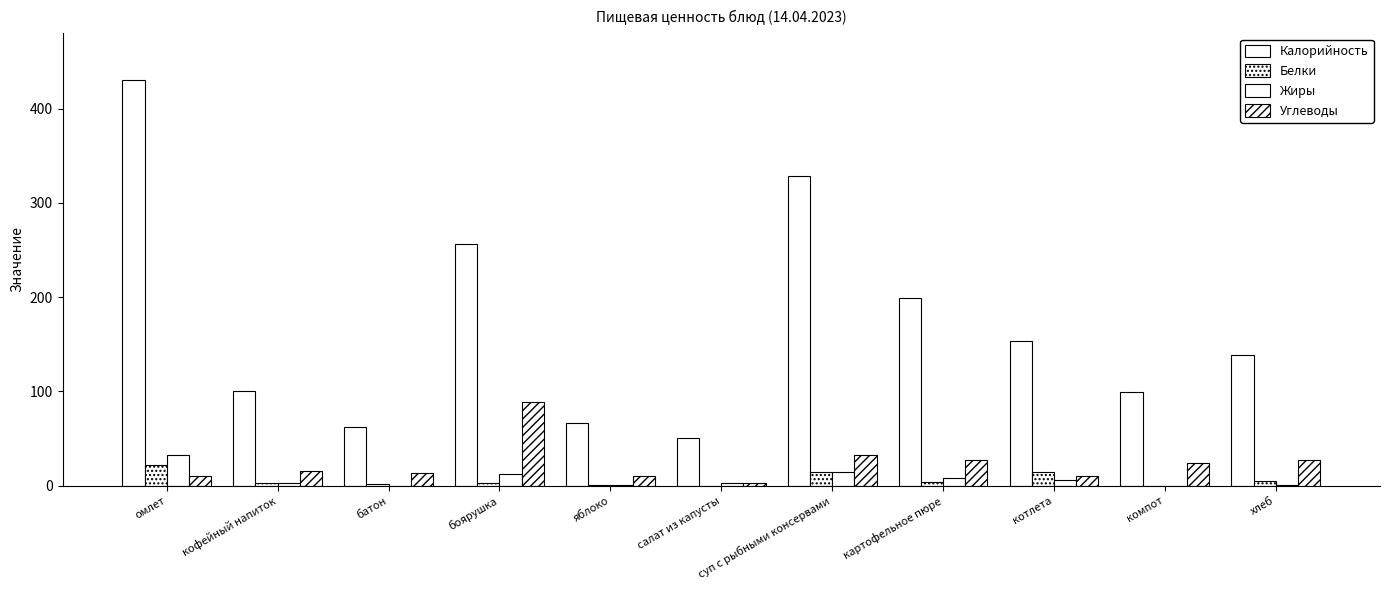

What position from the left is котлета?

9